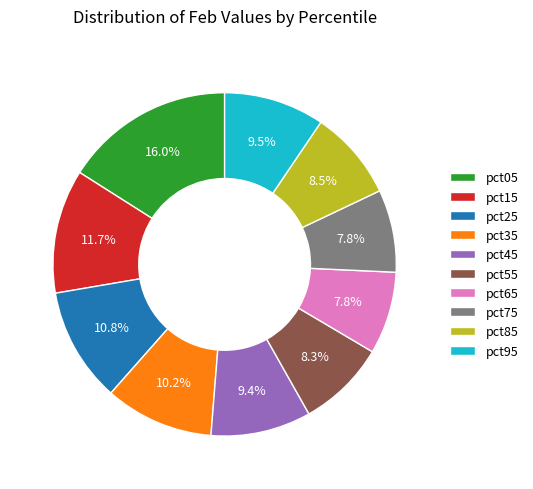

Between pct05 and pct25, which is larger?

pct05